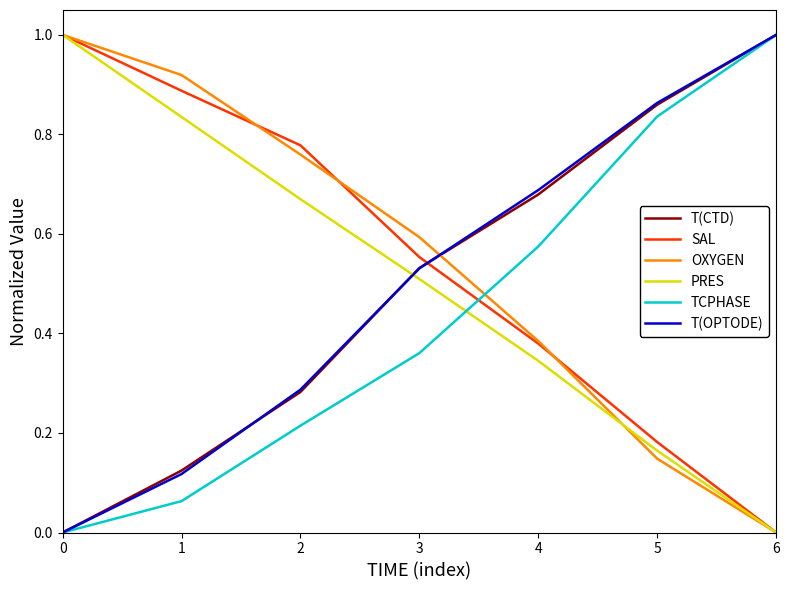

How many PRES values are between 0 and 1?

7